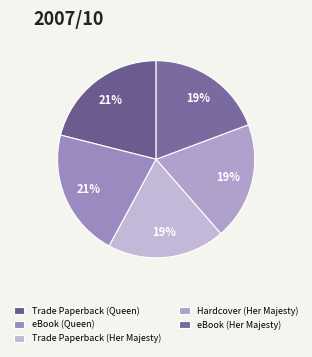

To the nearest percent, what is the difference between the largest and smallest slice percentages?

2%